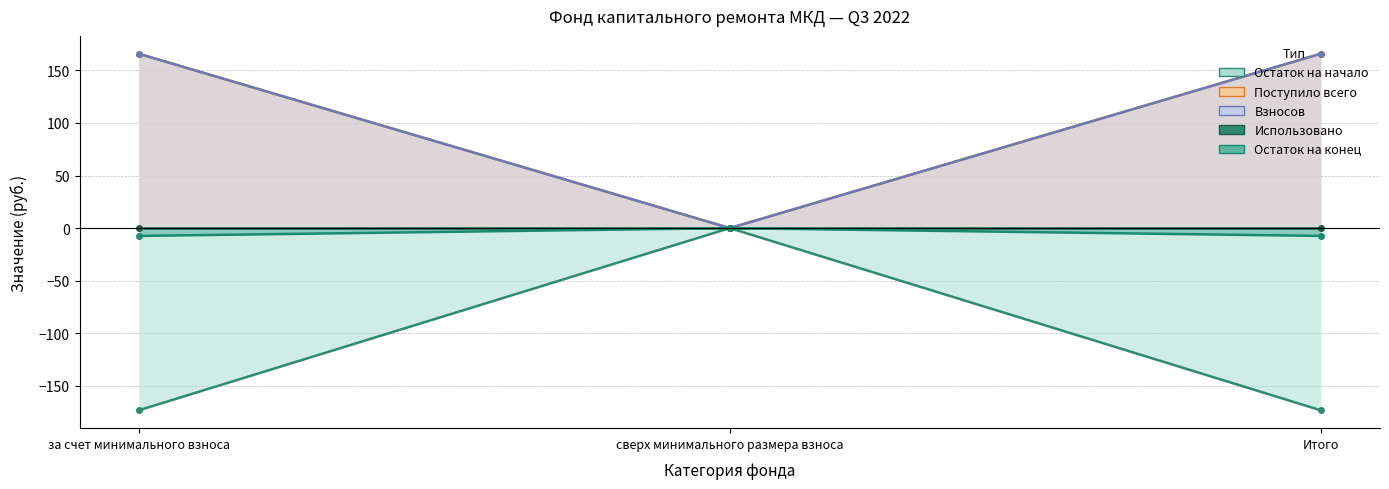

Between за счет минимального взноса and сверх минимального размера взноса, which series saw the biggest shift?

Остаток на начало